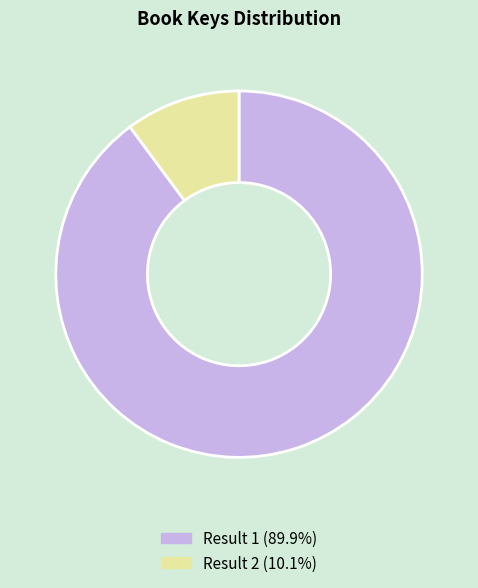

How many segments does this pie chart have?

2